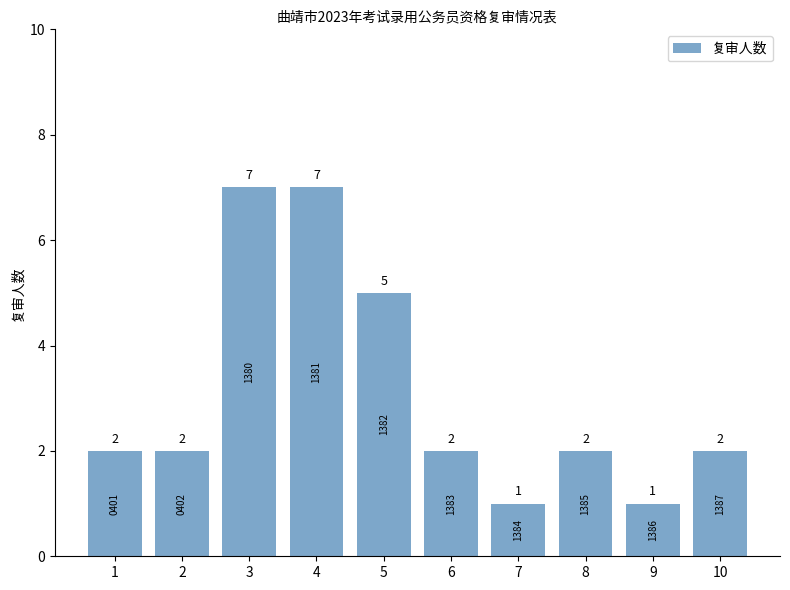

Reading left to right, transcribe all the data shown in this chart.

2	2	7	7	5	2	1	2	1	2